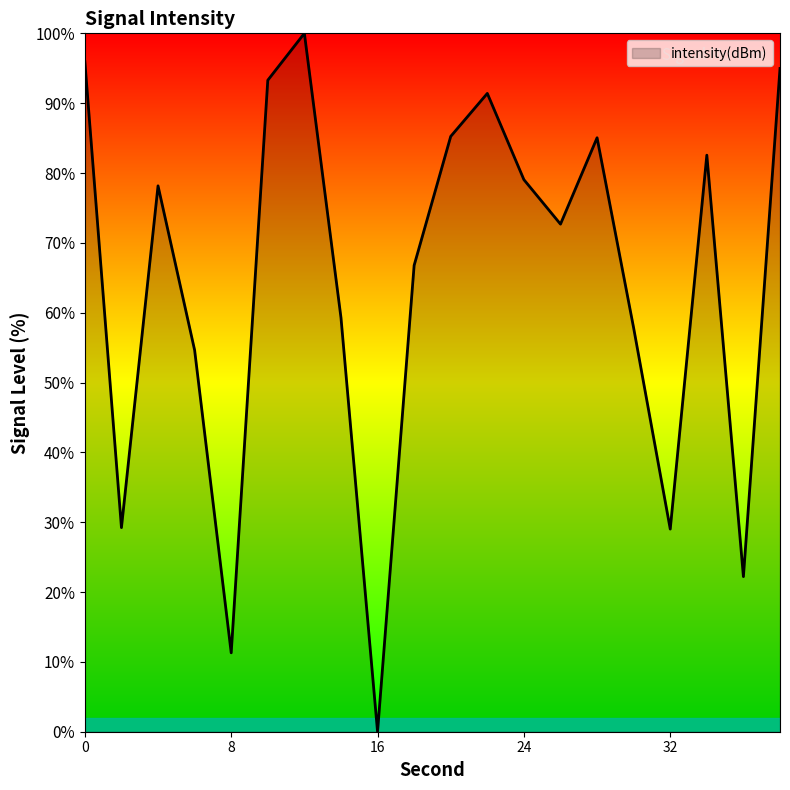

Count the number of categories in the chart.

20